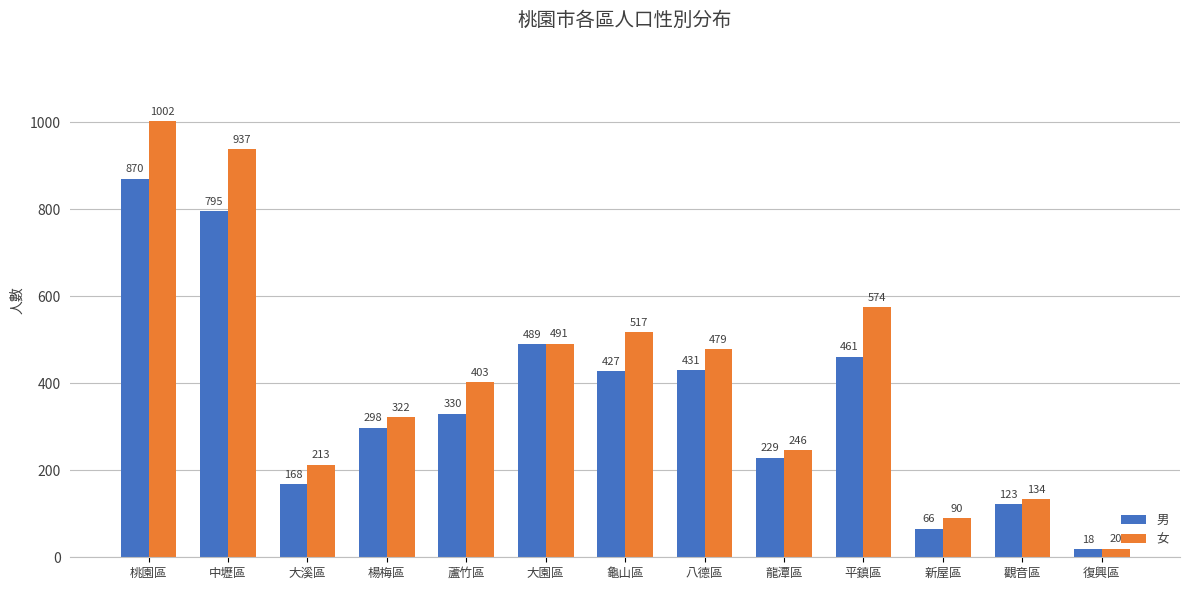

At how many categories does at least one series exceed 559?

3